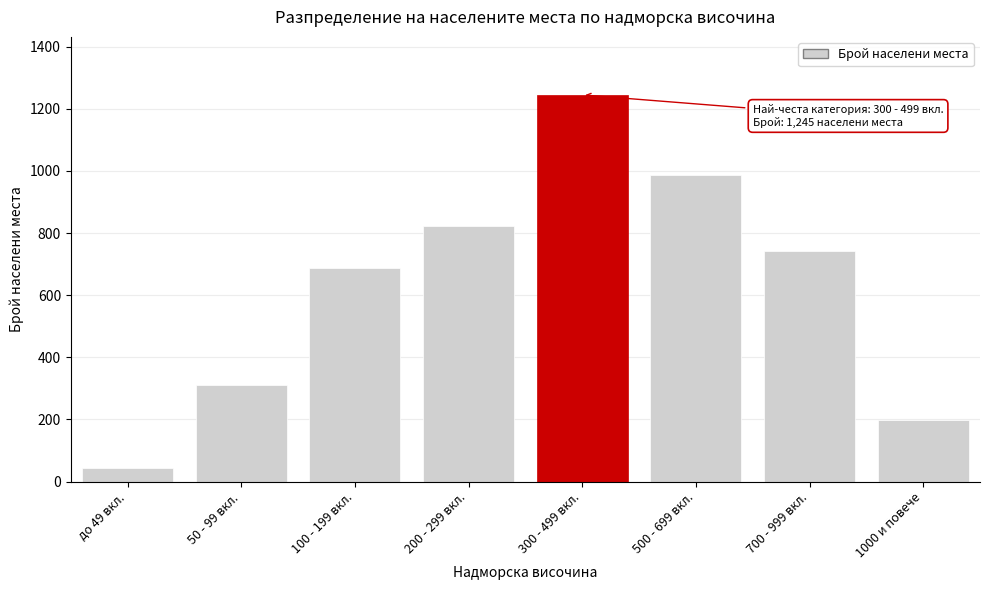

Reading right to left, list all the values displayed in this chart.

1000 и повече=198	700 - 999 вкл.=743	500 - 699 вкл.=987	300 - 499 вкл.=1245	200 - 299 вкл.=823	100 - 199 вкл.=687	50 - 99 вкл.=312	до 49 вкл.=45